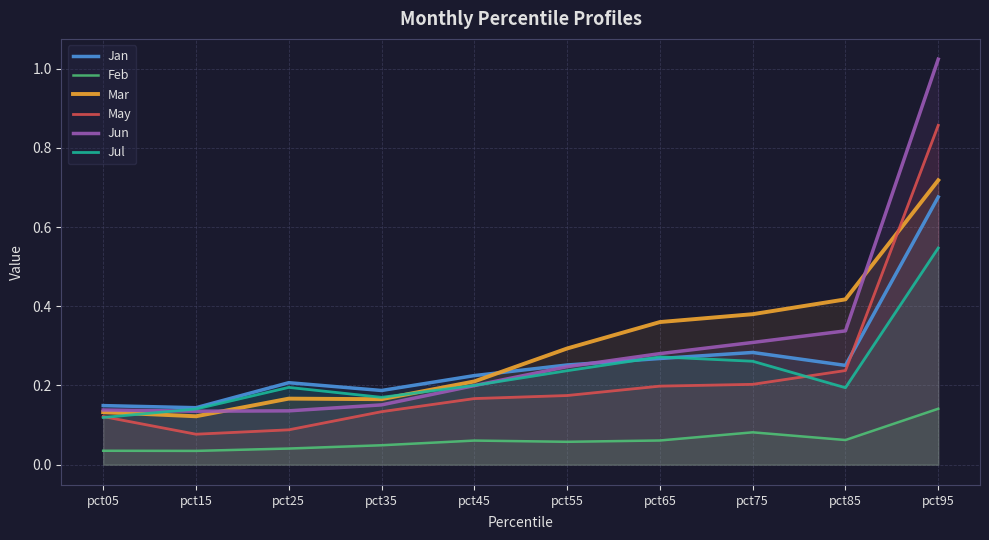

How many lines are shown in the chart?

6